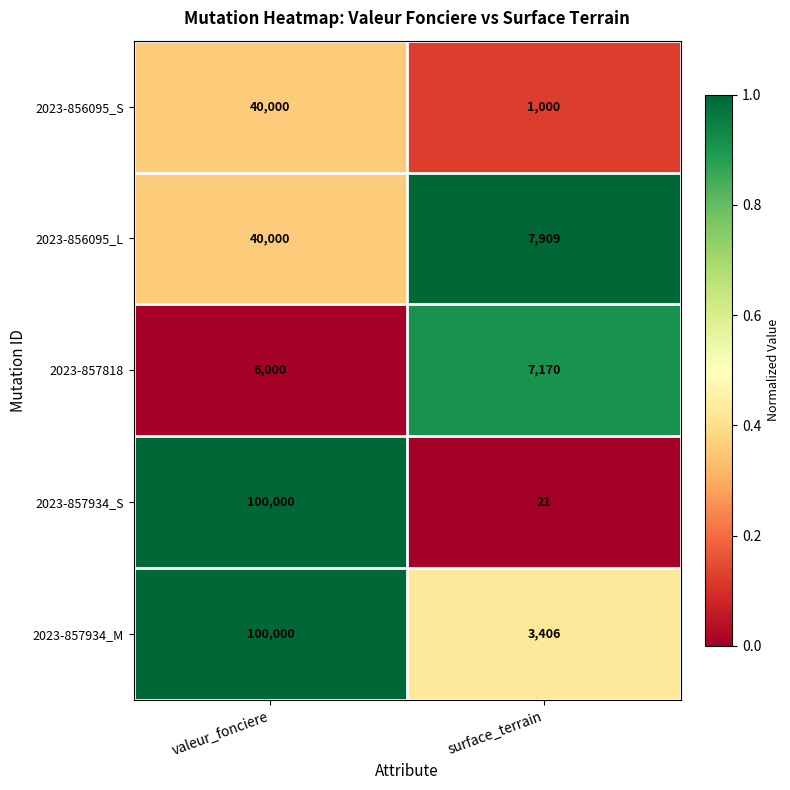

The 2023-857818 series shows 10140 at valeur_fonciere. True or false?

False